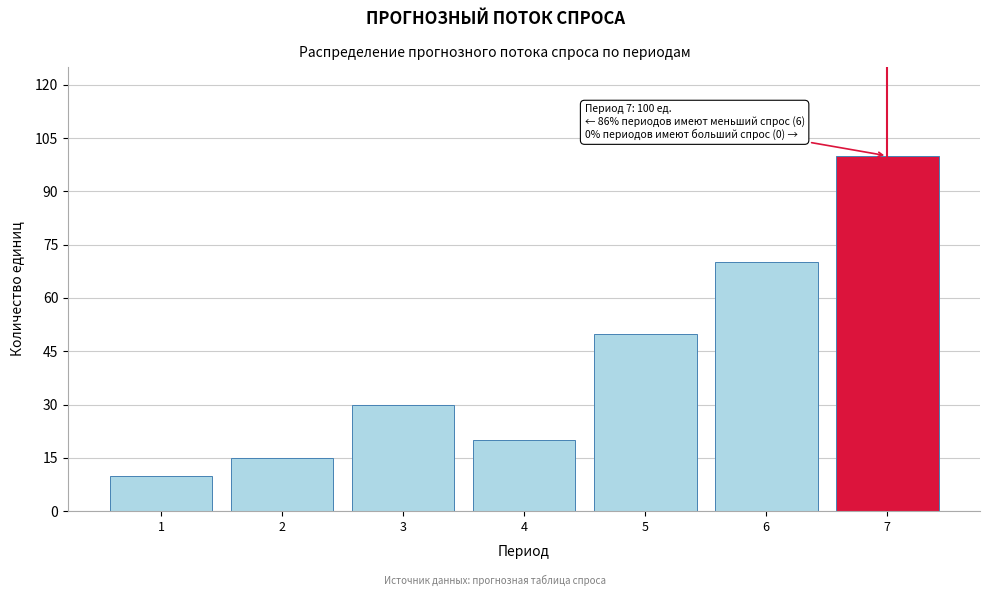

Reading right to left, list all the values displayed in this chart.

7=100	6=70	5=50	4=20	3=30	2=15	1=10